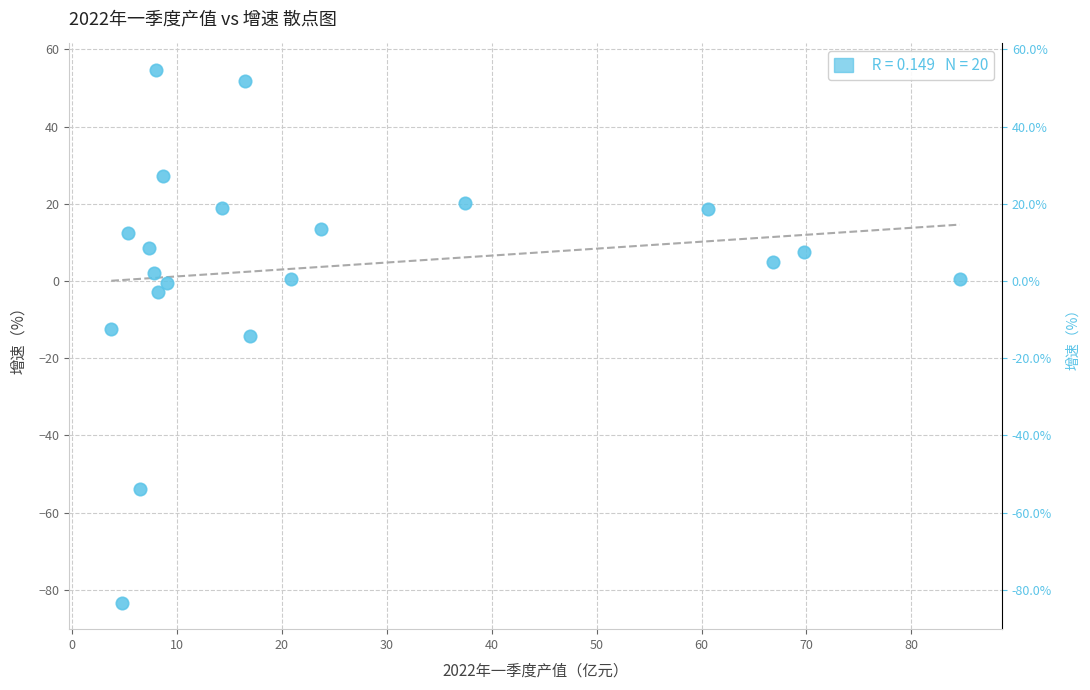

What is the range of X values (max minus min)?

80.8